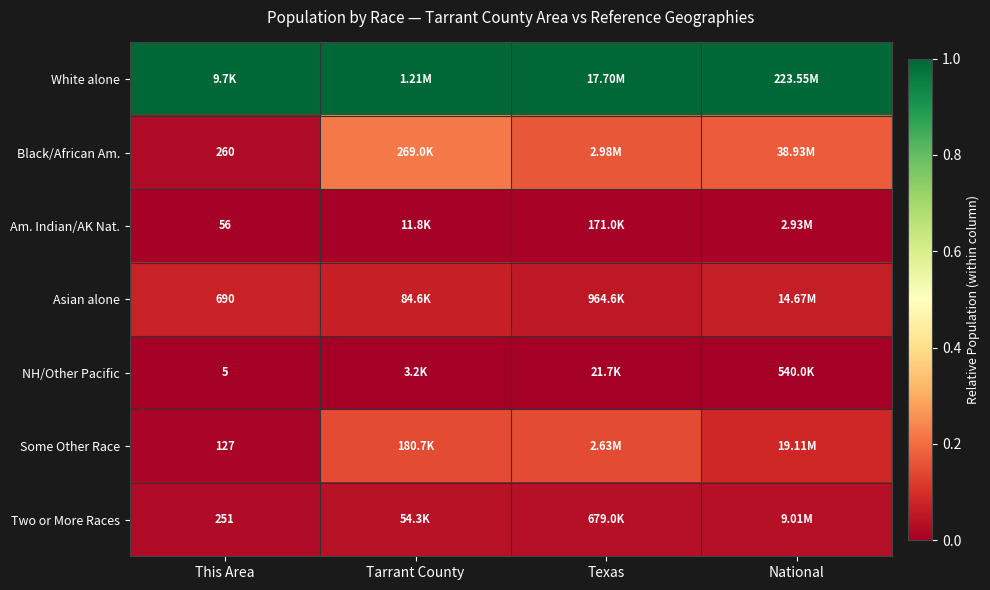

What is the total value across all series at This Area?

1.1